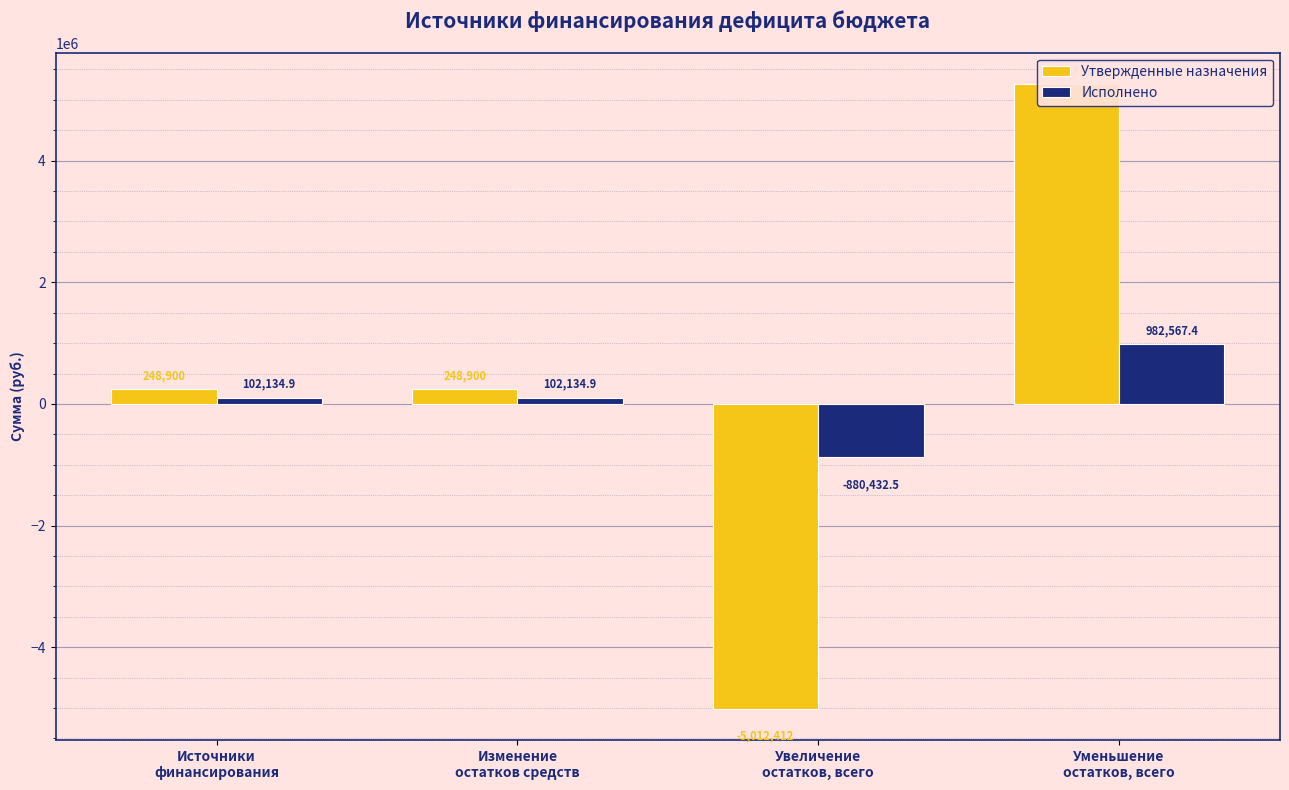

What is the difference between the maximum and minimum values in the Исполнено series?

1862999.9